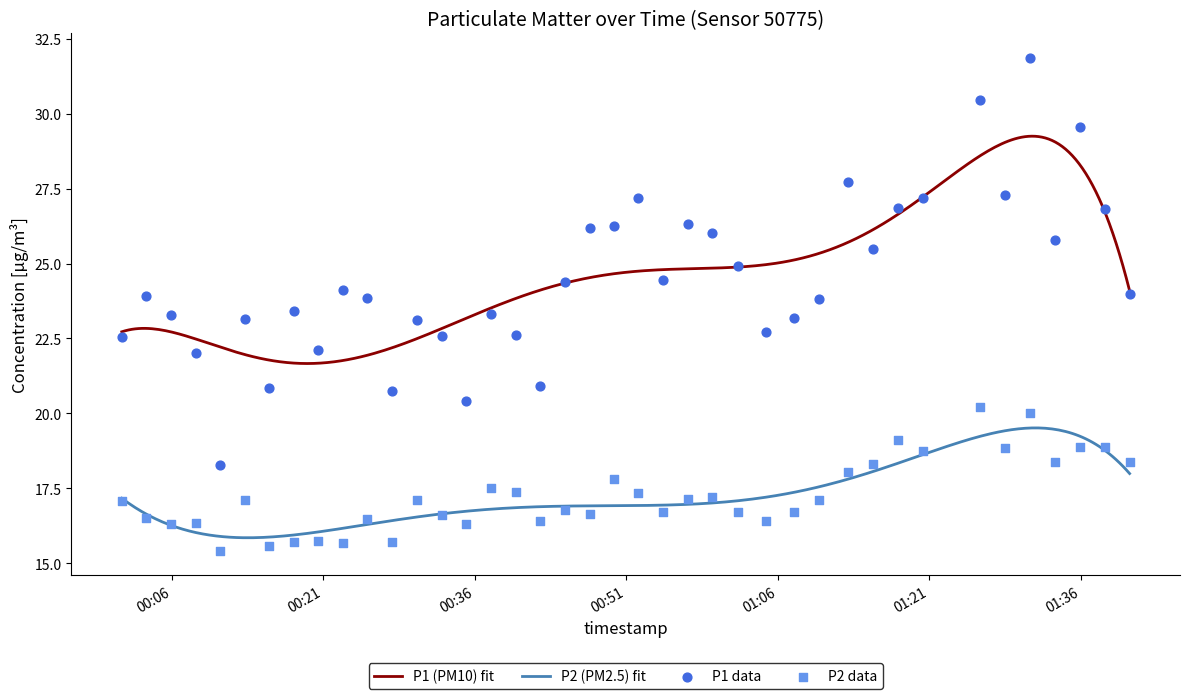

Which series has the largest total across all categories?

P1